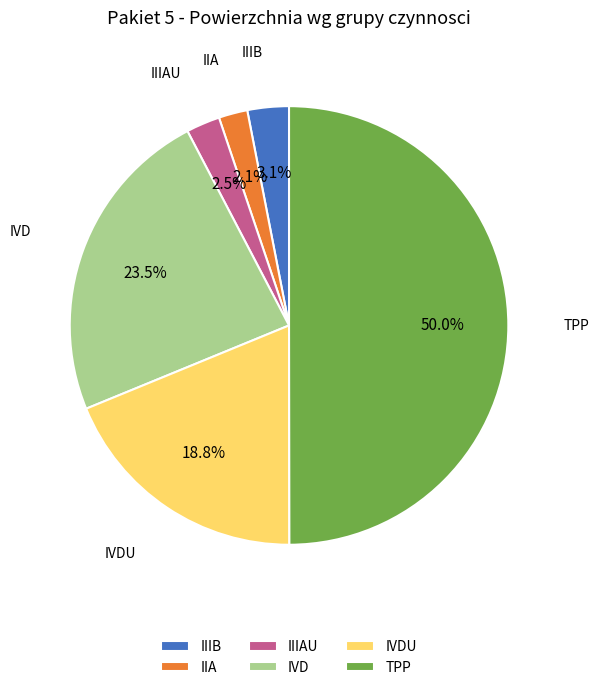

What is the largest slice in the pie chart?

TPP